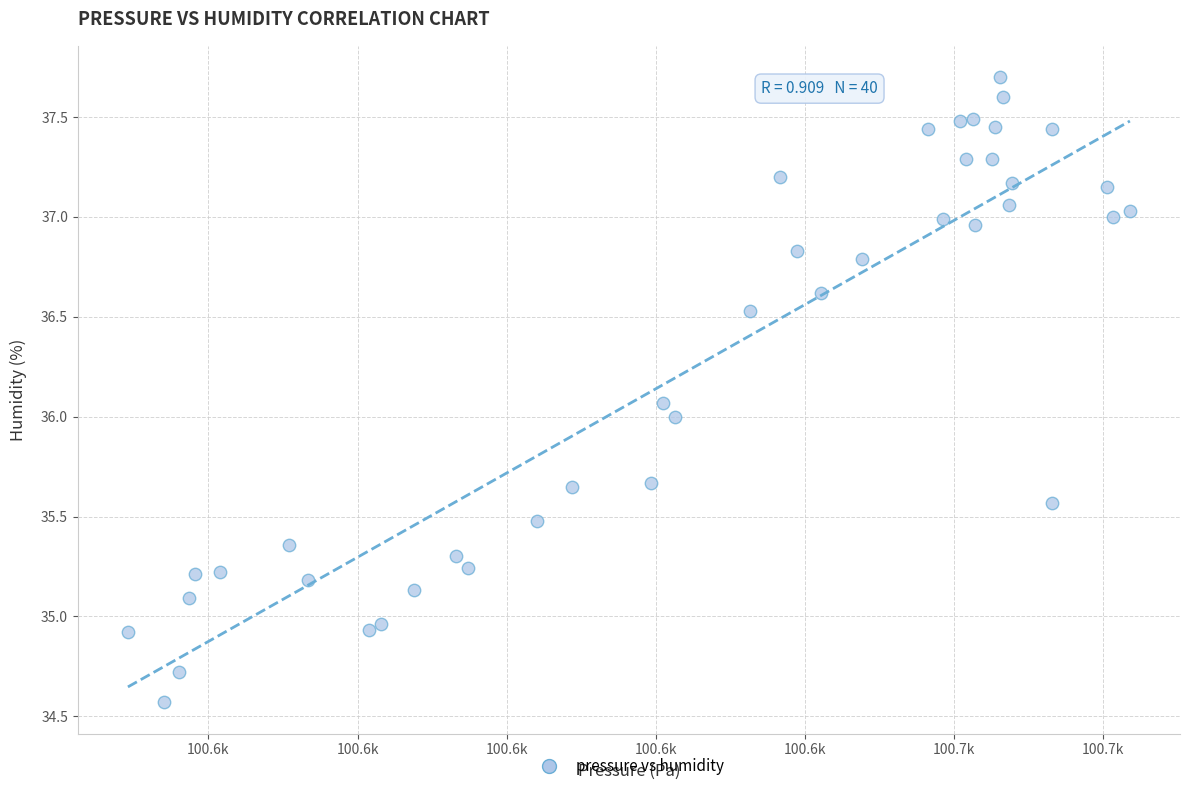

What is the range of X values (max minus min)?

134.3